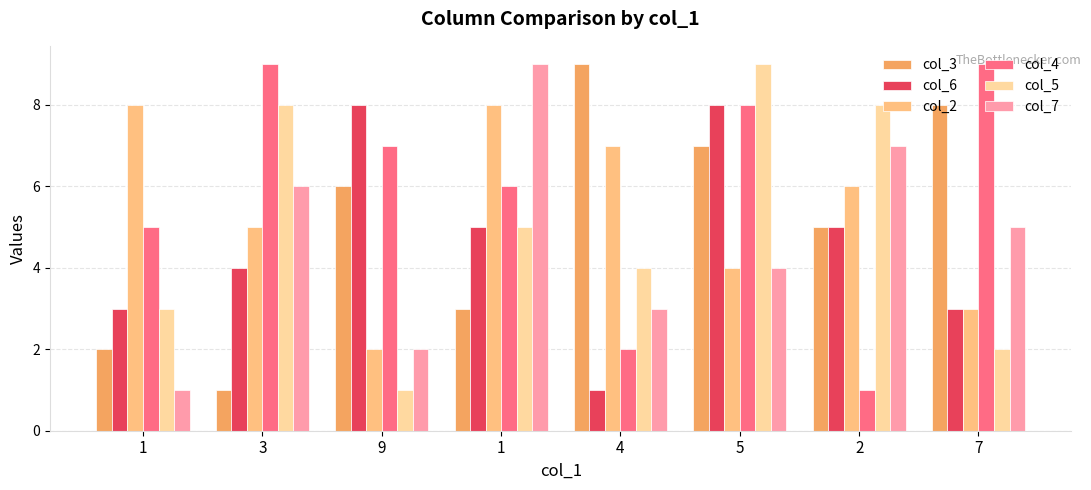

How many bars are there in each group?

6